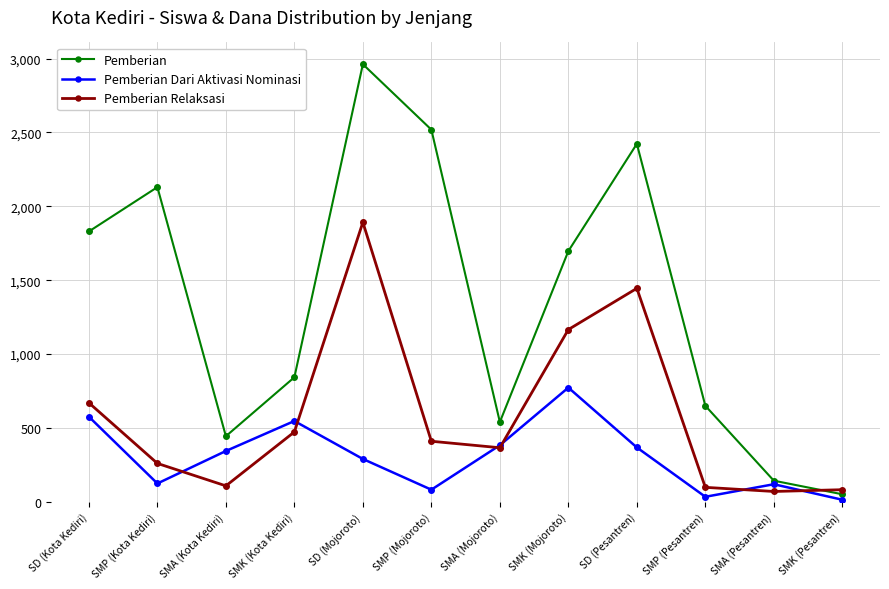

At how many categories does at least one series exceed 2619?

1